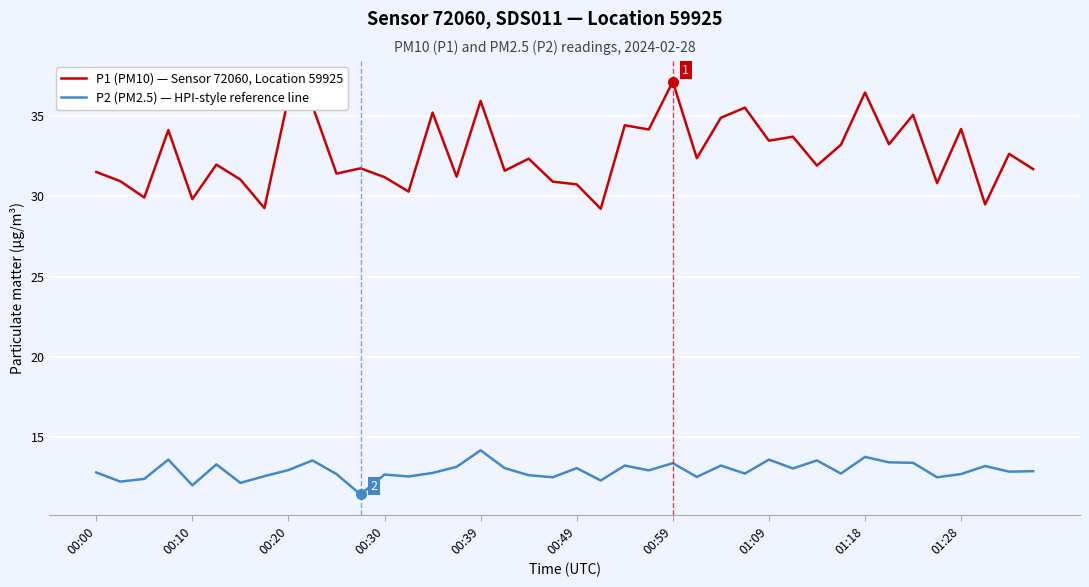

Which series has the largest total across all categories?

P1 (PM10) — Sensor 72060, Location 59925